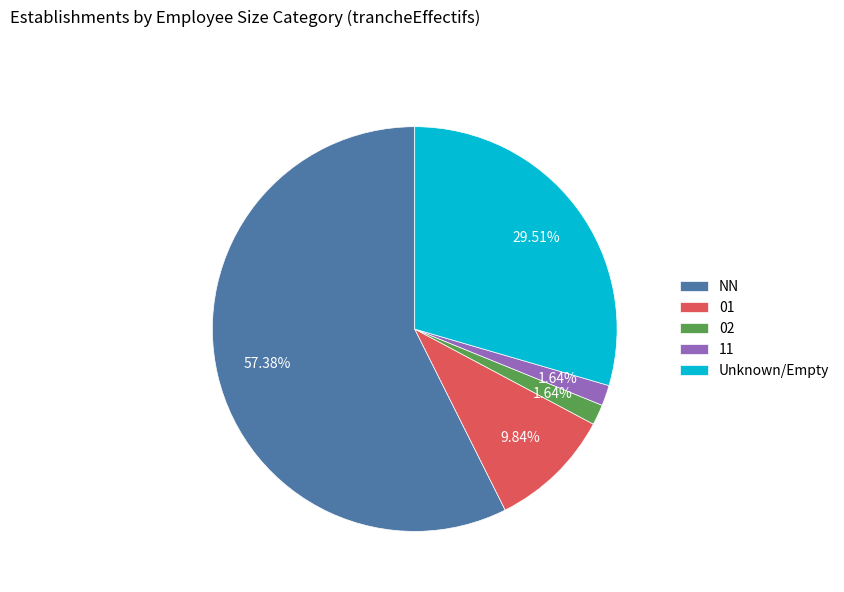

Between 02 and NN, which is larger?

NN